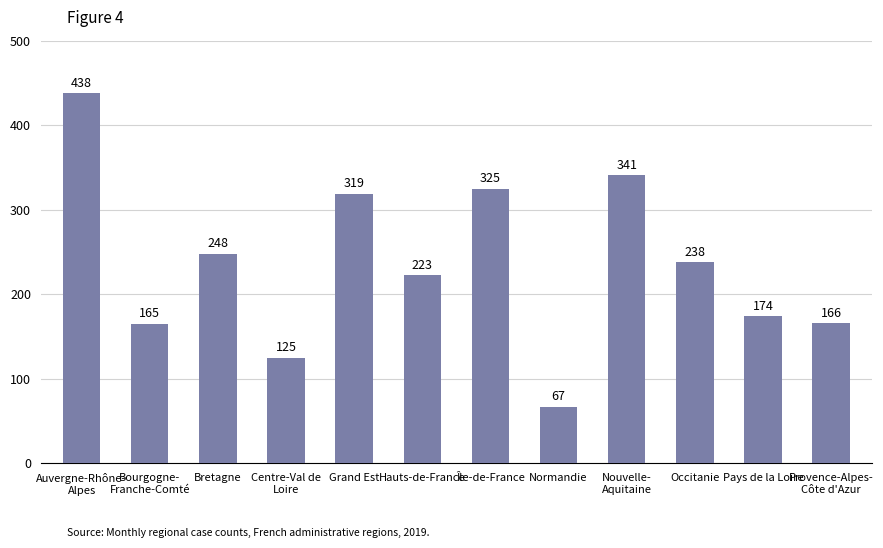

Approximately how many times larger is the value at Île-de-France compared to Occitanie?

1.4